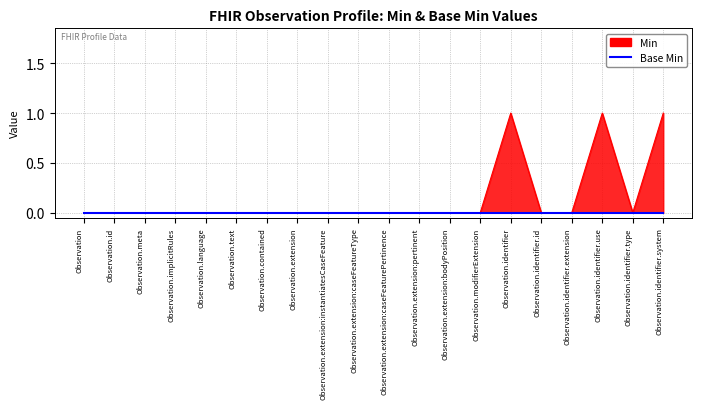

Rank the categories by value from lowest to highest.

Observation, Observation.id, Observation.meta, Observation.implicitRules, Observation.language, Observation.text, Observation.contained, Observation.extension, Observation.extension:instantiatesCaseFeature, Observation.extension:caseFeatureType, Observation.extension:caseFeaturePertinence, Observation.extension:pertinent, Observation.extension:bodyPosition, Observation.modifierExtension, Observation.identifier.id, Observation.identifier.extension, Observation.identifier.type, Observation.identifier, Observation.identifier.use, Observation.identifier.system